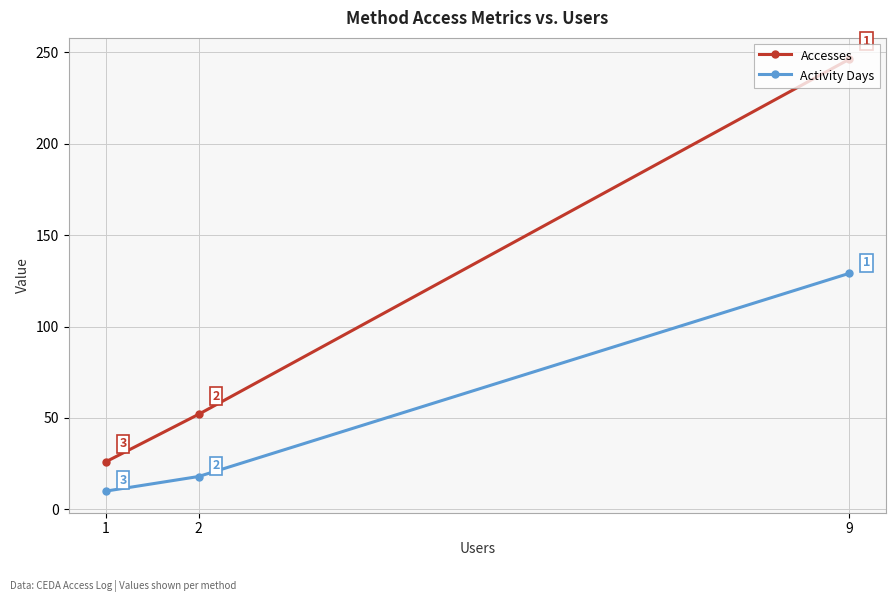

How many data points does each series have?

3